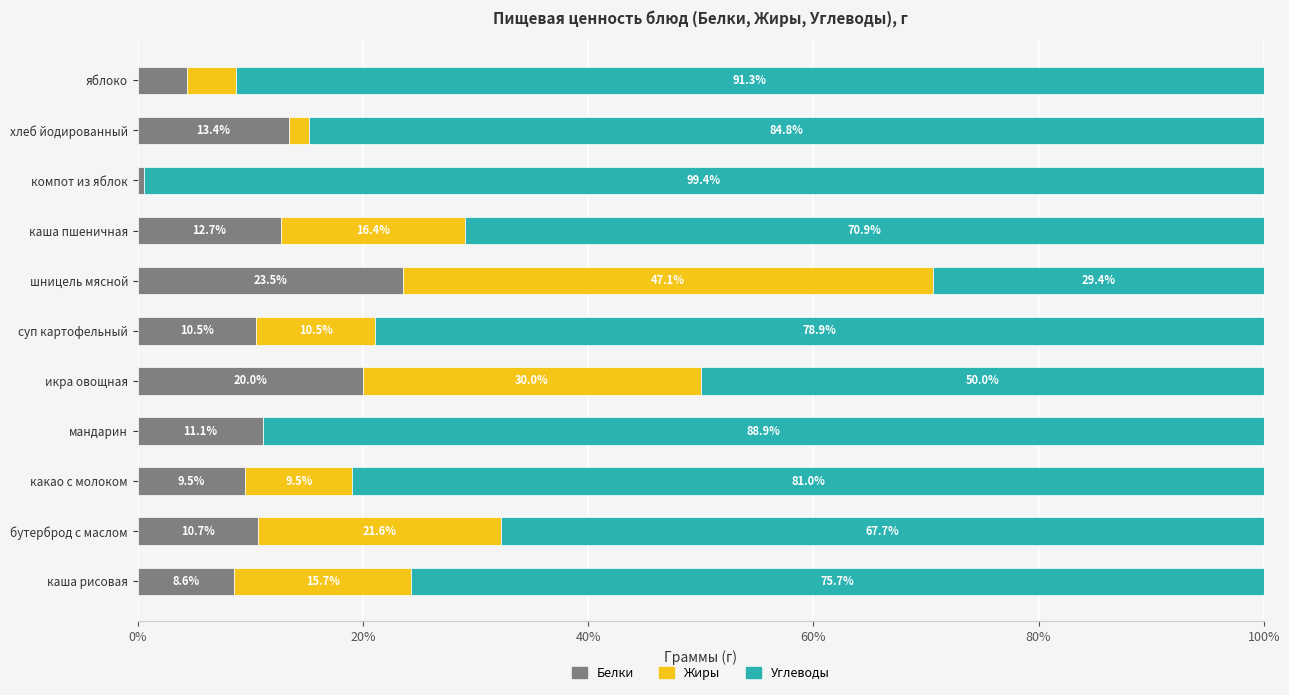

The value of Белки at бутерброд с маслом is 10.7. True or false?

True